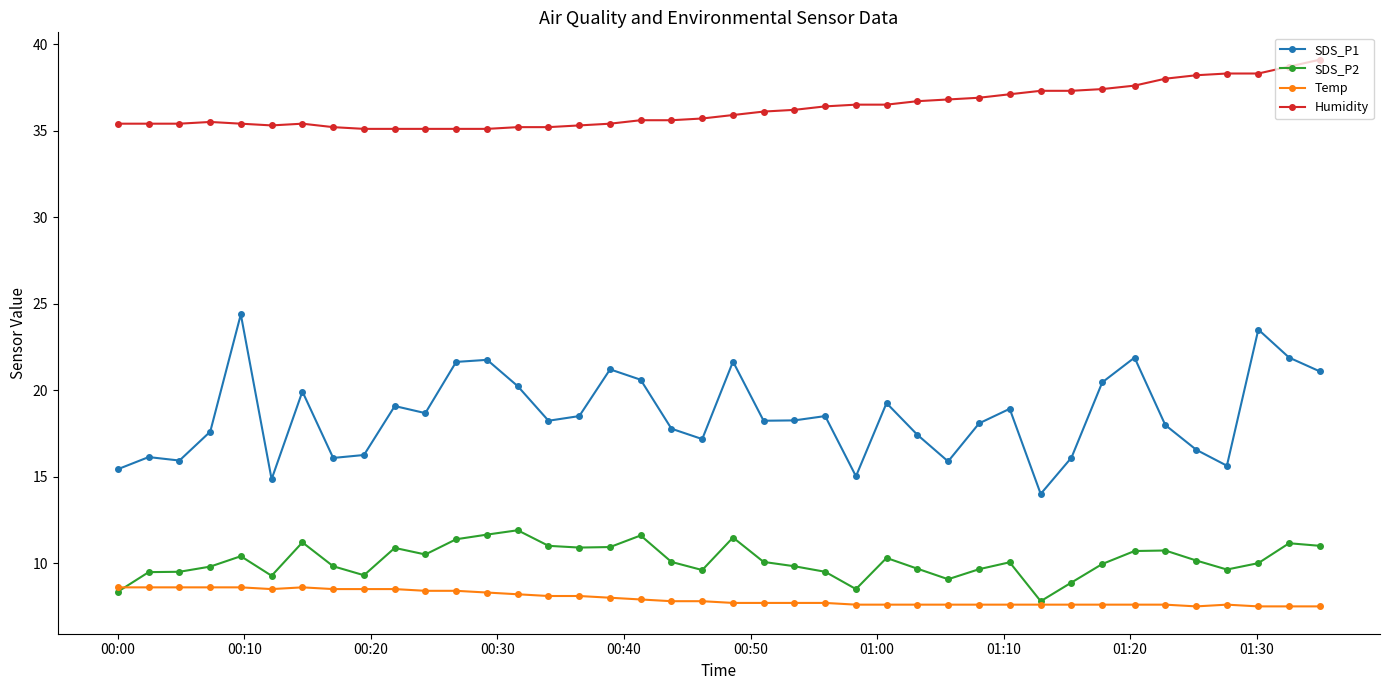

Rank the series by their maximum value, from lowest to highest.

Temp, SDS_P2, SDS_P1, Humidity